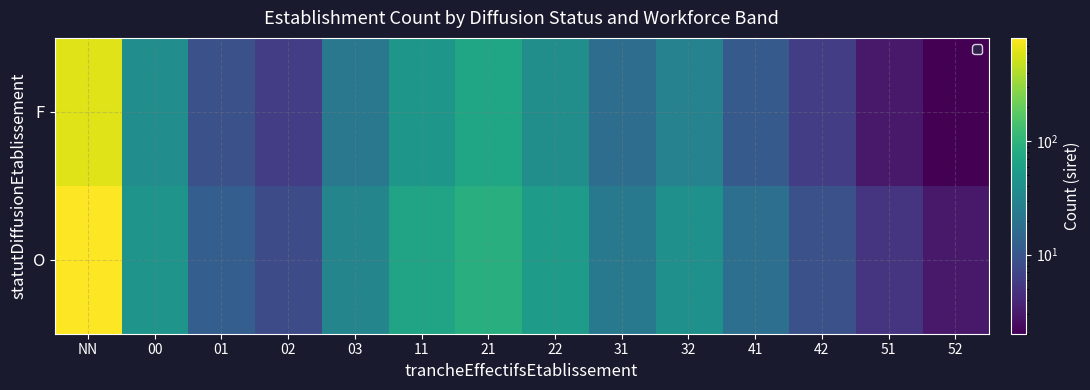

At which category does the chart reach its peak across all series?

NN